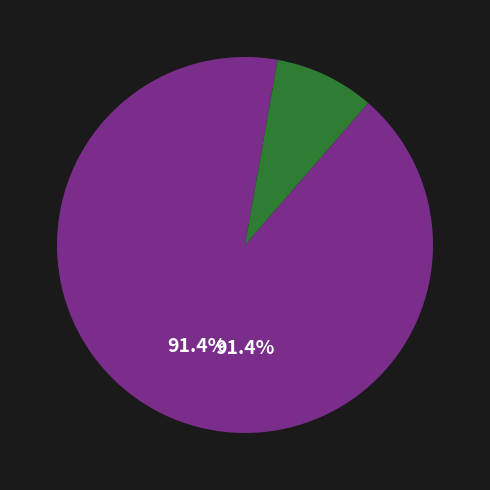

Count the number of slices in the pie.

2